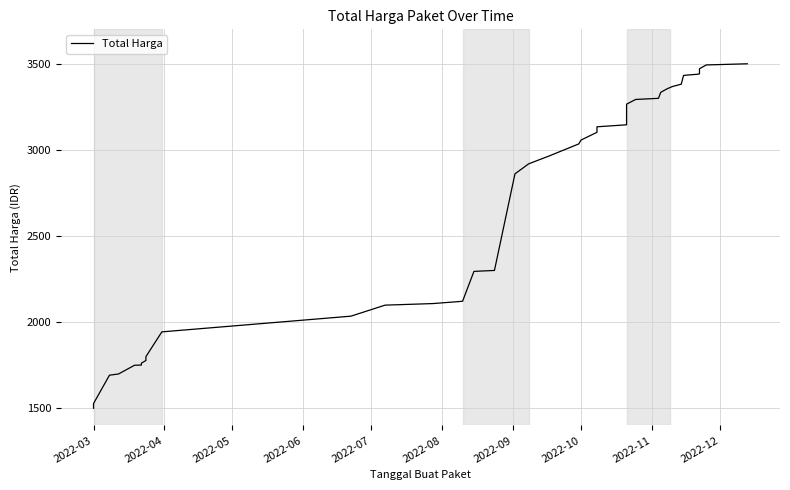

What is the difference between the maximum and second lowest values?

1972.6